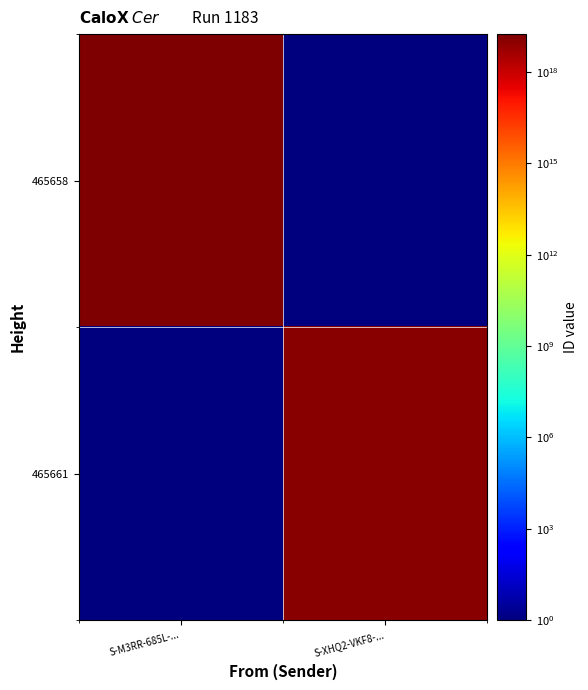

At how many categories does at least one series exceed 8039362532008033280?

2